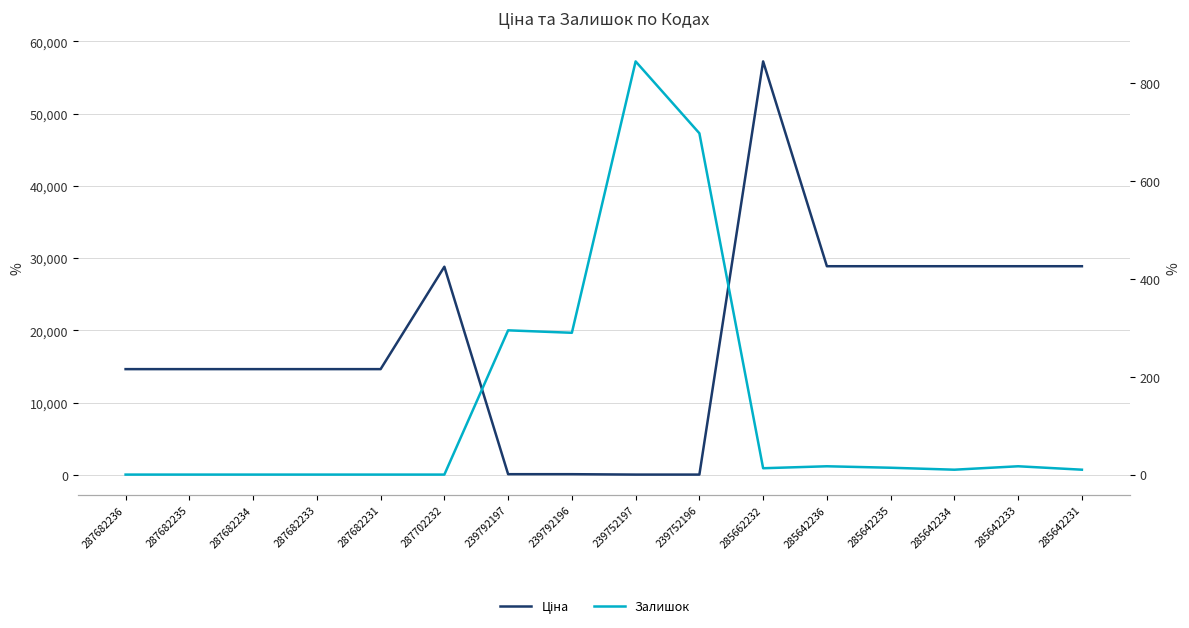

How many times do Ціна and Залишок cross each other?

2